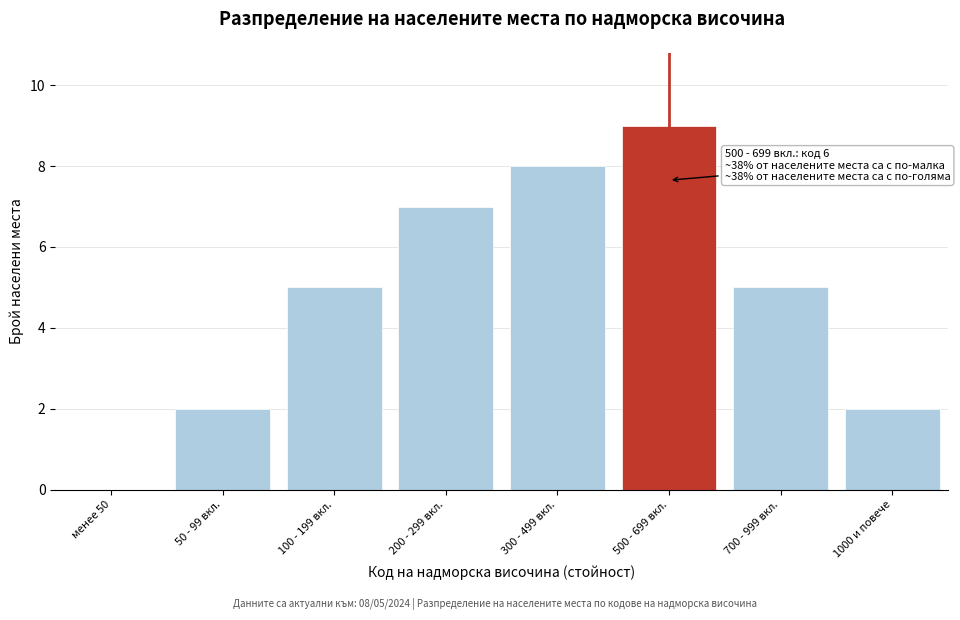

Reading right to left, transcribe all the data shown in this chart.

1000 и повече=2	700 - 999 вкл.=5	500 - 699 вкл.=9	300 - 499 вкл.=8	200 - 299 вкл.=7	100 - 199 вкл.=5	50 - 99 вкл.=2	менее 50=0